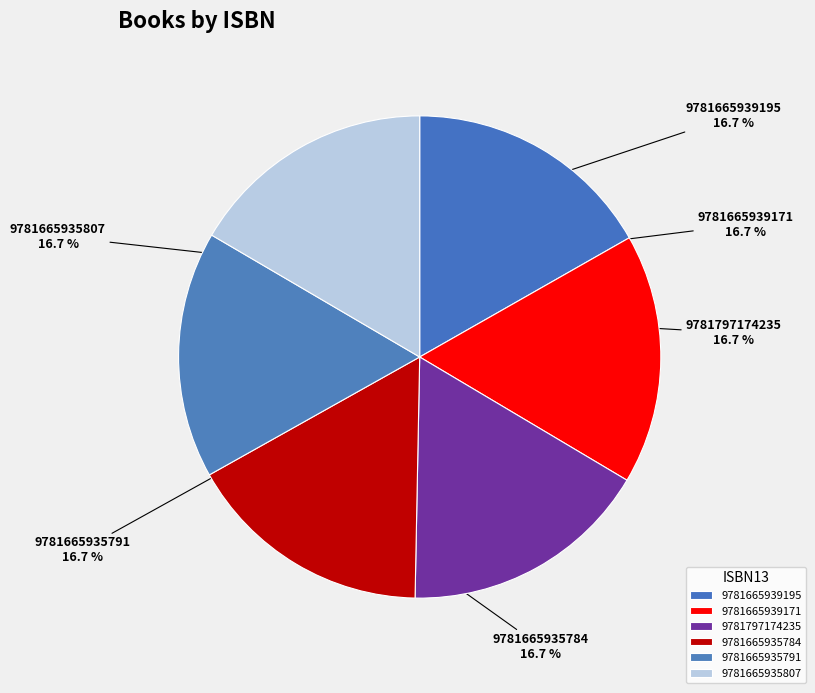

Which category has the biggest portion of the pie?

9781665939195